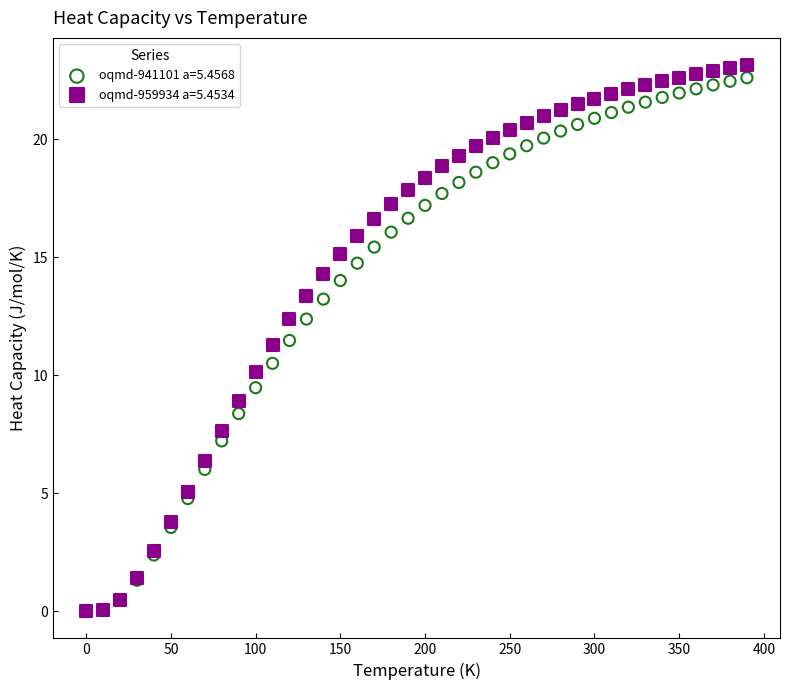

Which series reaches the maximum Y coordinate?

oqmd-959934 a=5.4534